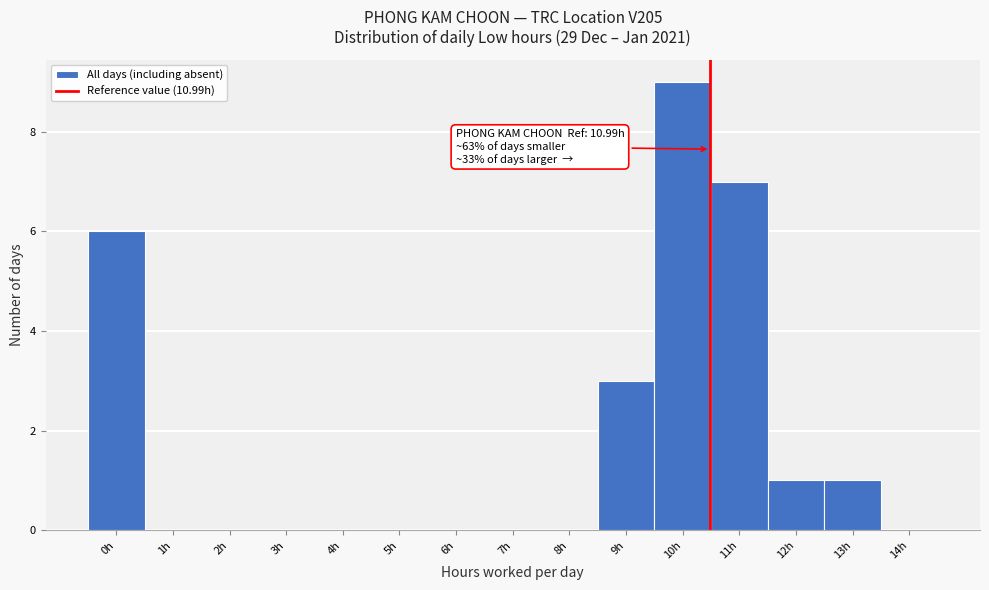

Reading left to right, list all the values displayed in this chart.

0h=6	1h=0	2h=0	3h=0	4h=0	5h=0	6h=0	7h=0	8h=0	9h=3	10h=9	11h=7	12h=1	13h=1	14h=0